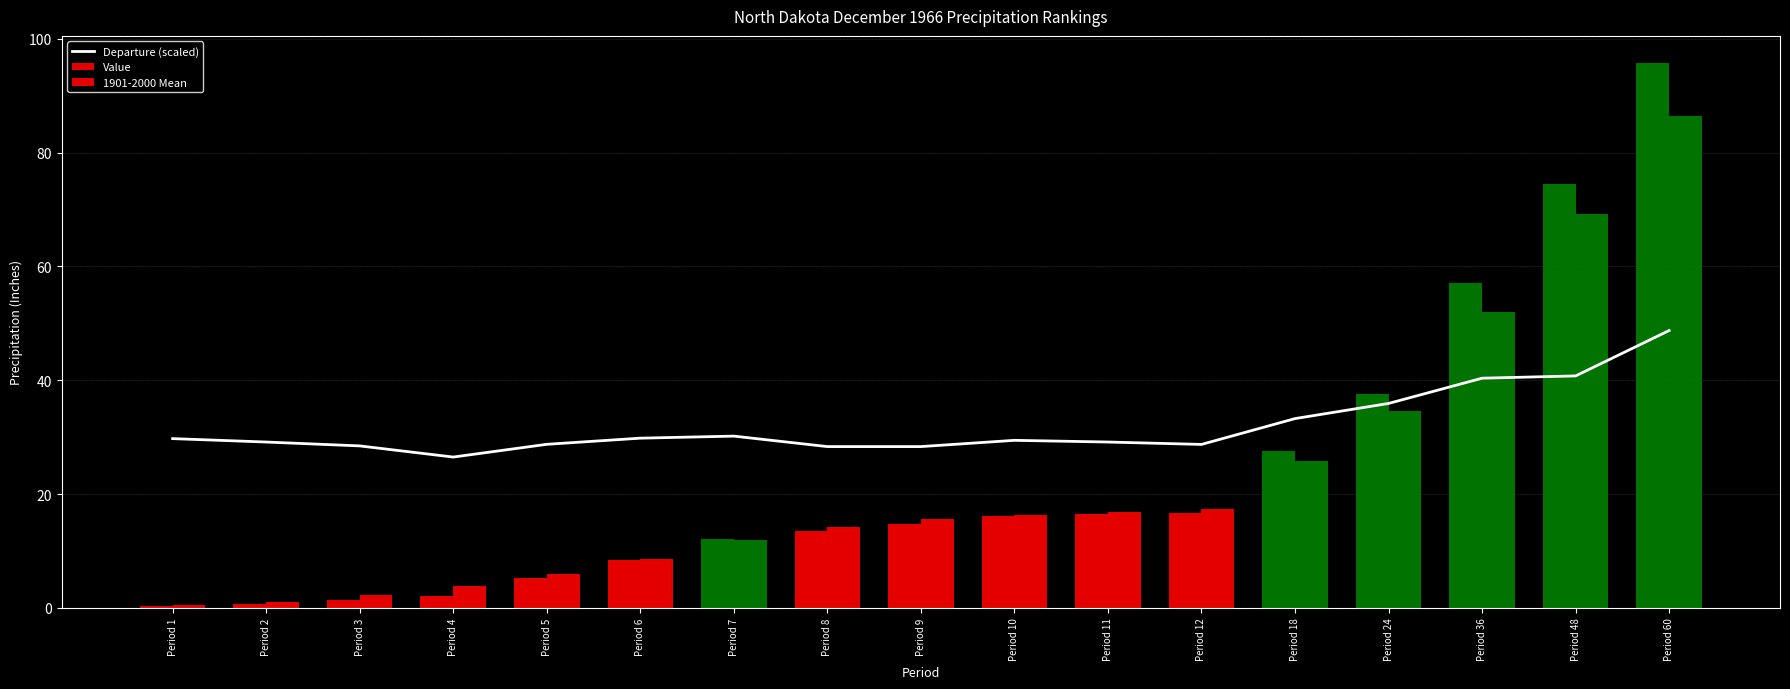

What is the difference between the Value values at Period 6 and Period 9?

6.4